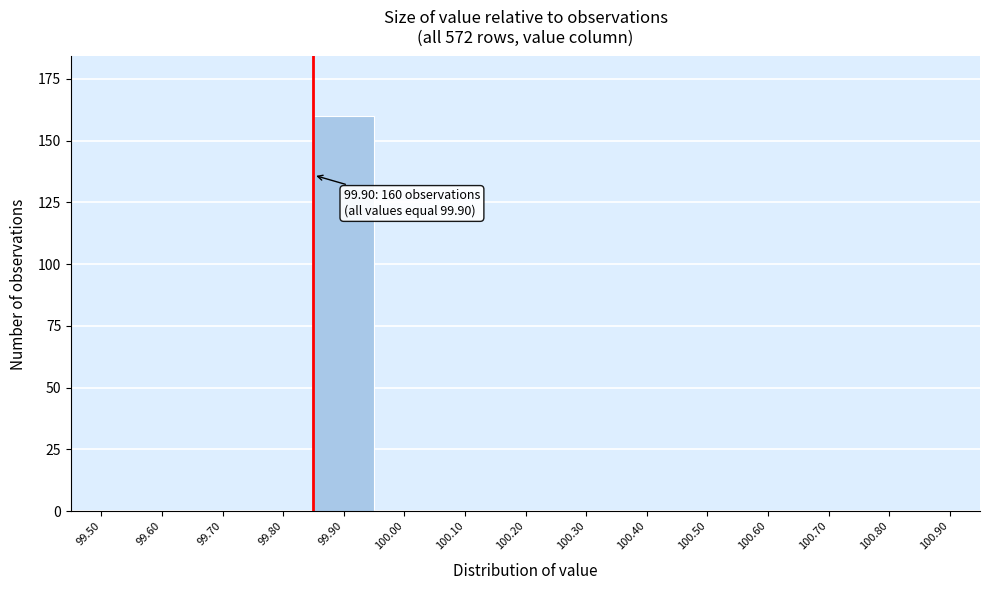

Reading left to right, what are all the values shown in this chart?

99.50=0	99.60=0	99.70=0	99.80=0	99.90=160	100.00=0	100.10=0	100.20=0	100.30=0	100.40=0	100.50=0	100.60=0	100.70=0	100.80=0	100.90=0